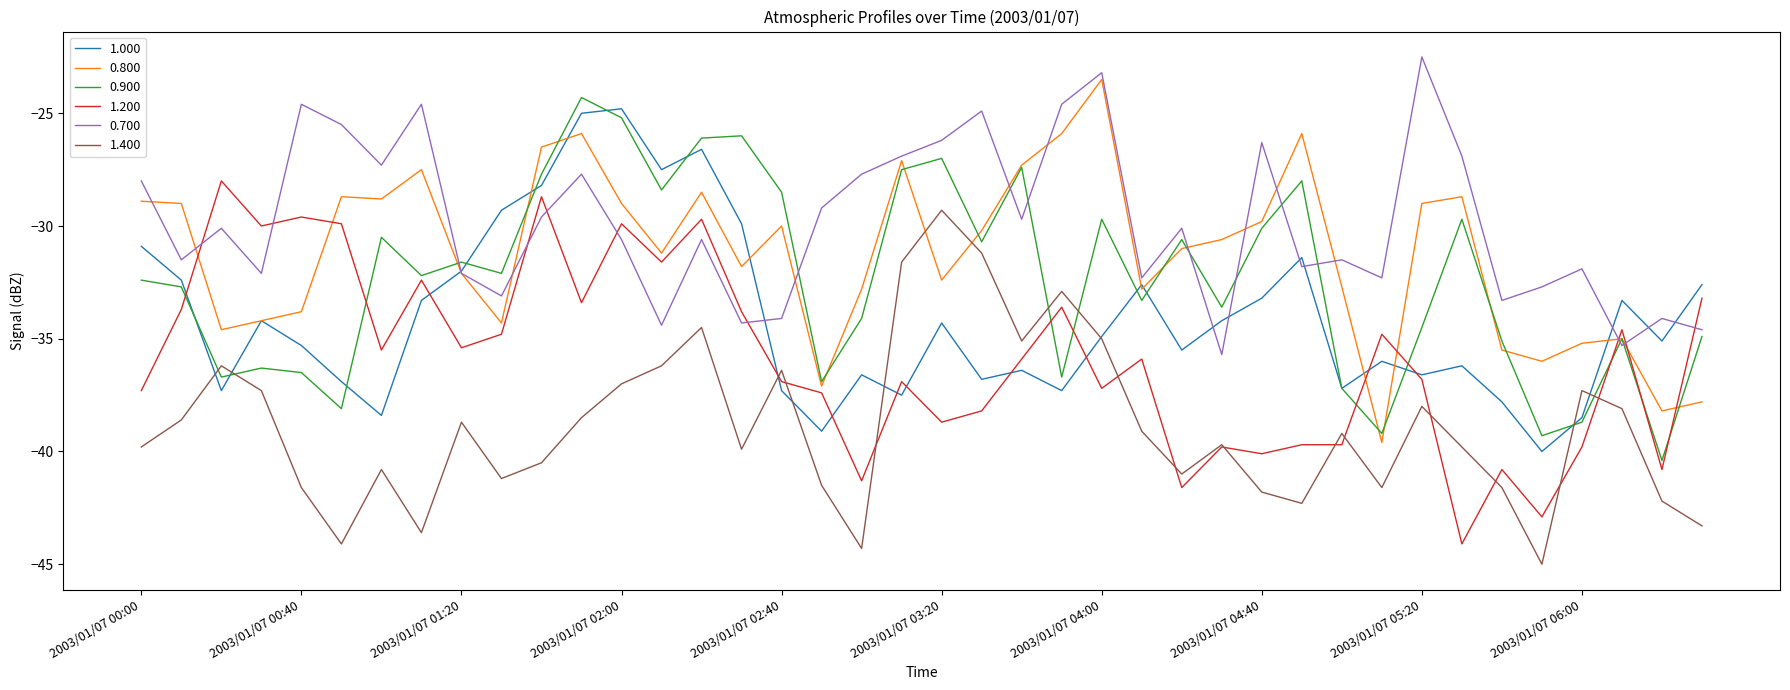

What is the minimum value shown in the chart?

-45.0